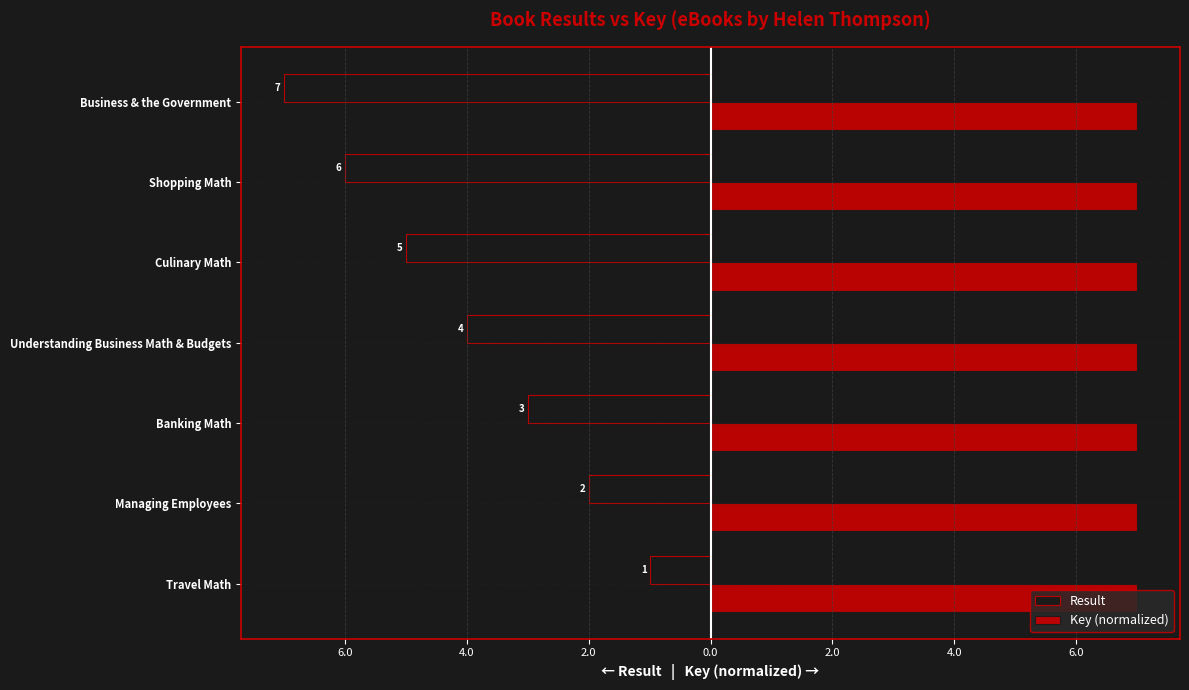

Reading left to right, extract all data points from this chart.

Result: -1.0	-2.0	-3.0	-4.0	-5.0	-6.0	-7.0
Key (normalized): 7.0	7.0	7.0	7.0	7.0	7.0	7.0